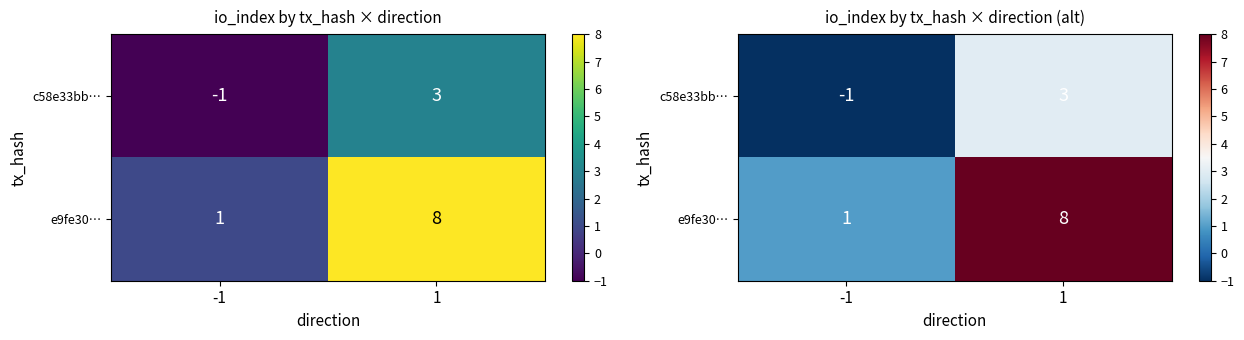

Which category has the highest value across all series?

1